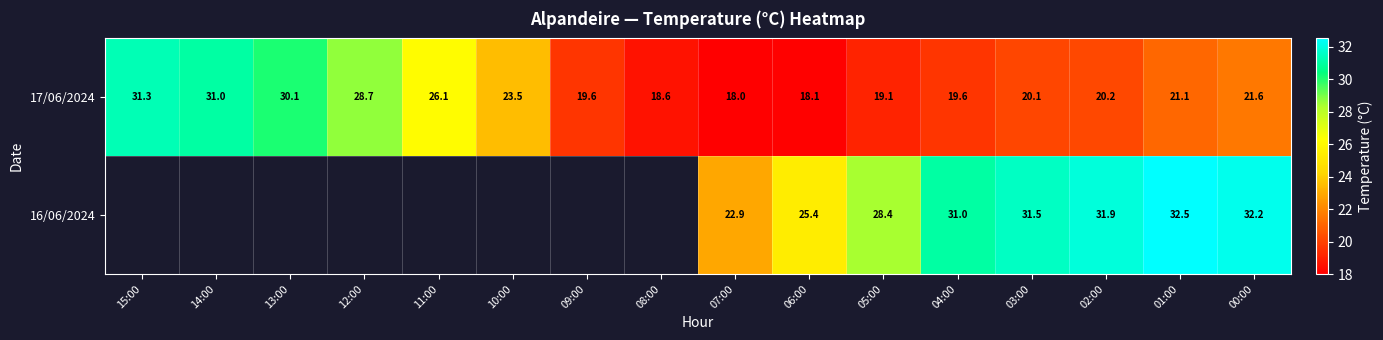

What is the difference between the maximum and minimum values in the 17/06/2024 series?

13.3